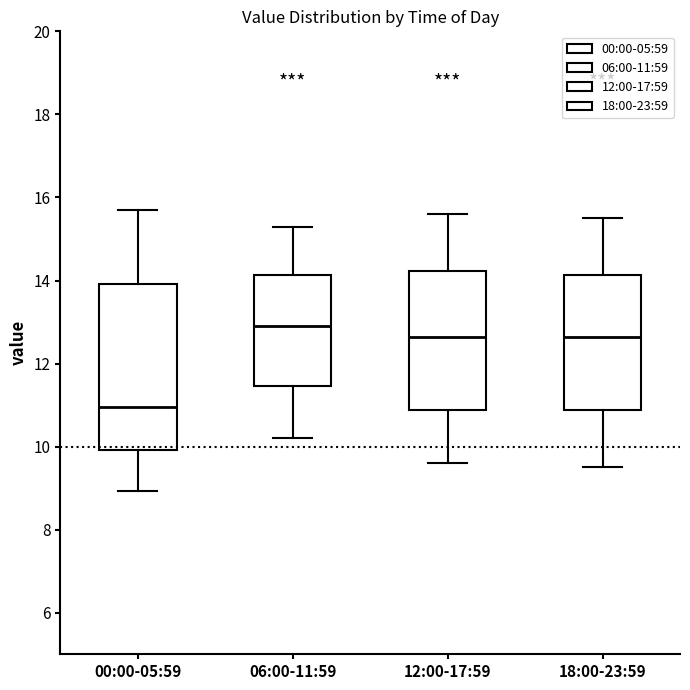

Reading left to right, read every box against the y-axis: the position of its median line, the range the box covers, and the ends of its whiskers. The values are not printed on the chart, so give them approximately, as read against the axis.

00:00-05:59: median 11.0, box 10.0 to 14.0, whiskers 9.0 to 15.8
06:00-11:59: median 13.0, box 11.4 to 14.2, whiskers 10.2 to 15.4
12:00-17:59: median 12.6, box 10.8 to 14.2, whiskers 9.6 to 15.6
18:00-23:59: median 12.6, box 10.8 to 14.2, whiskers 9.6 to 15.6